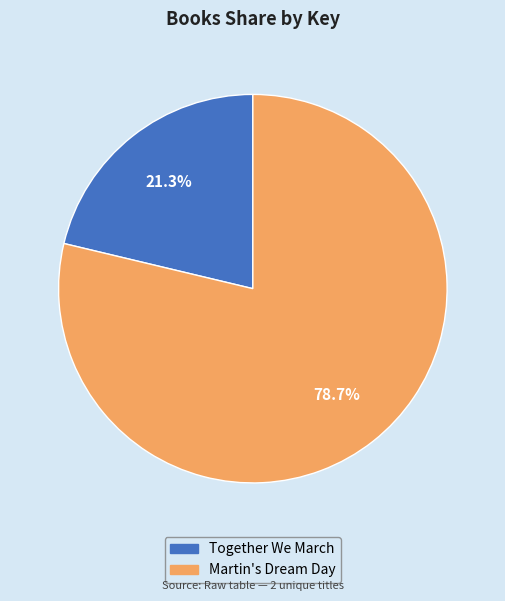

How much of the chart is everything except Together We March?

78.7%